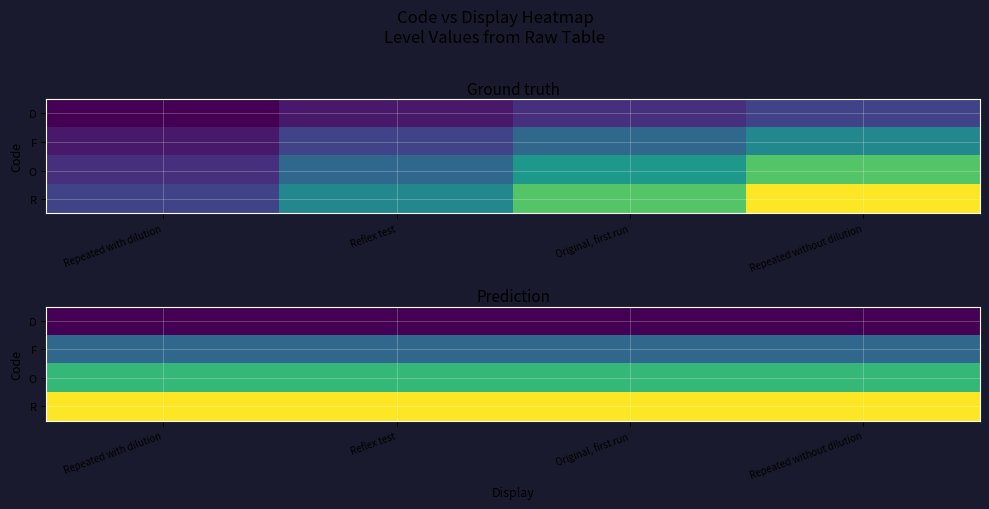

What is the difference between the highest and lowest values at Reflex test?

0.5